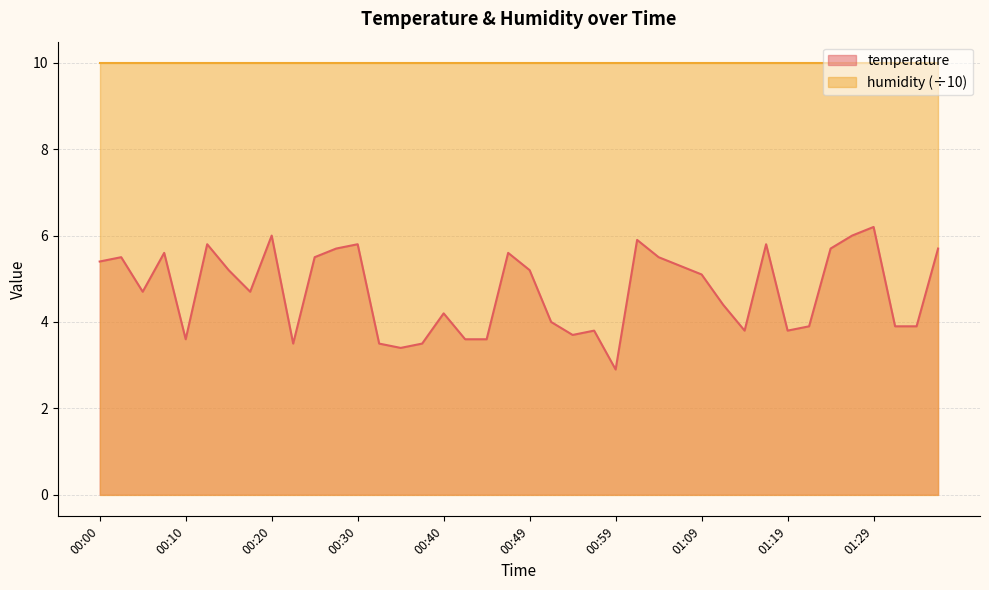

At which category does the chart reach its peak across all series?

01:29